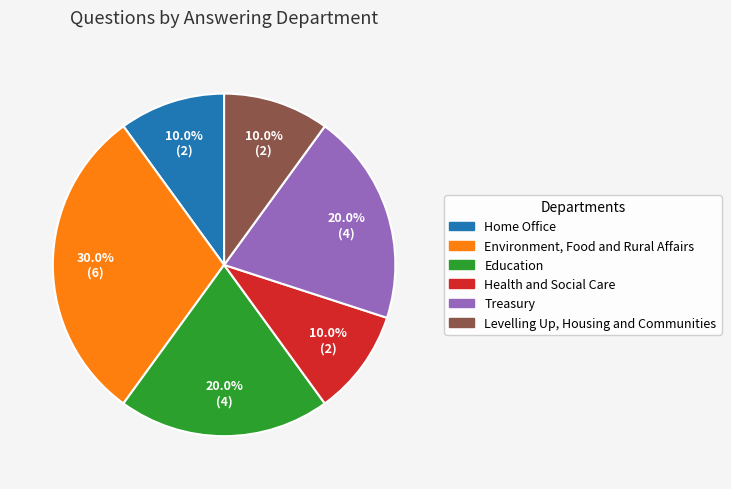

True or false: Levelling Up, Housing and Communities accounts for 20% of the total.

False